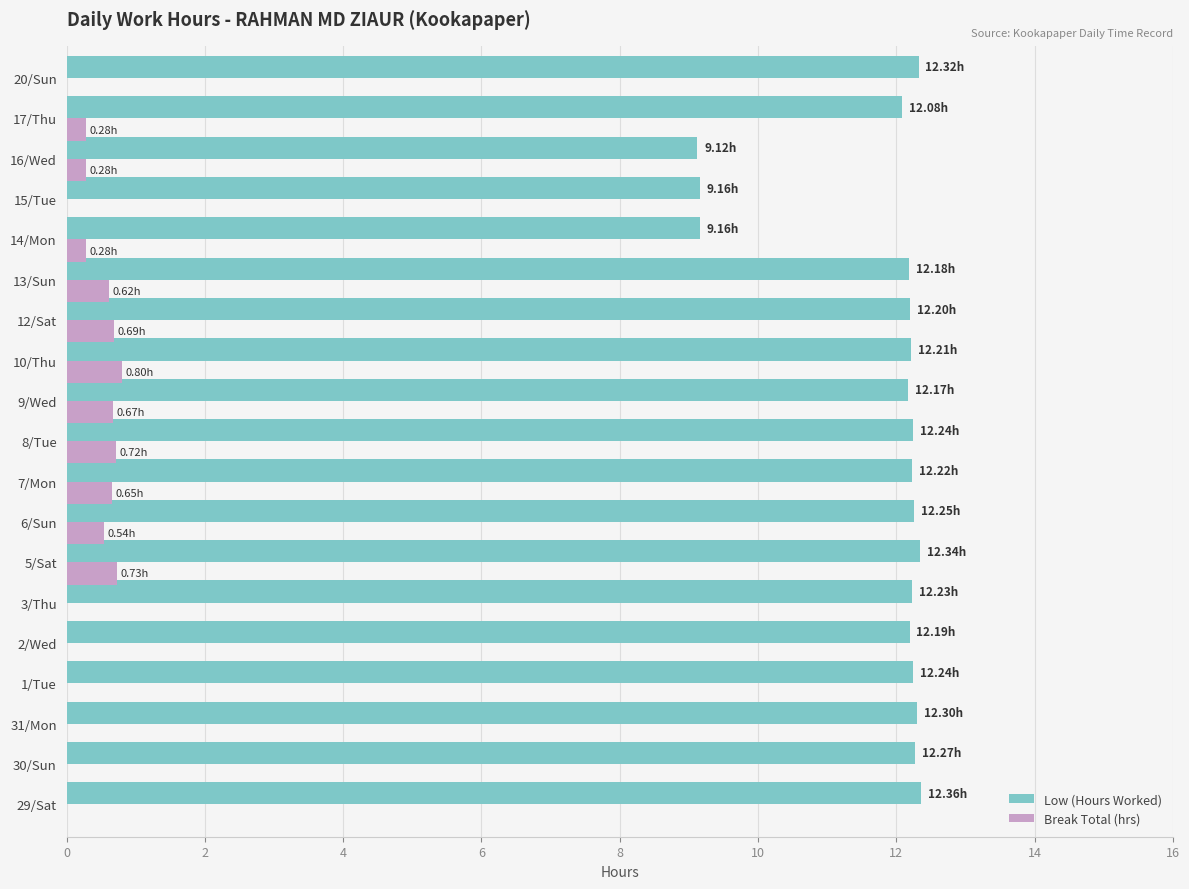

Which series has the largest total across all categories?

Low (Hours Worked)